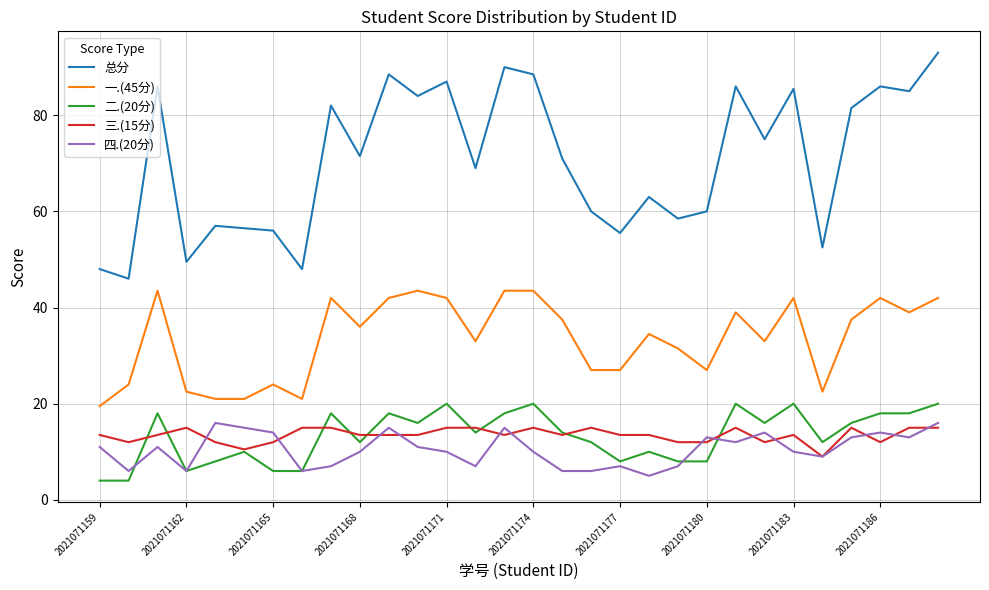

Which series has the largest range (max minus min)?

总分